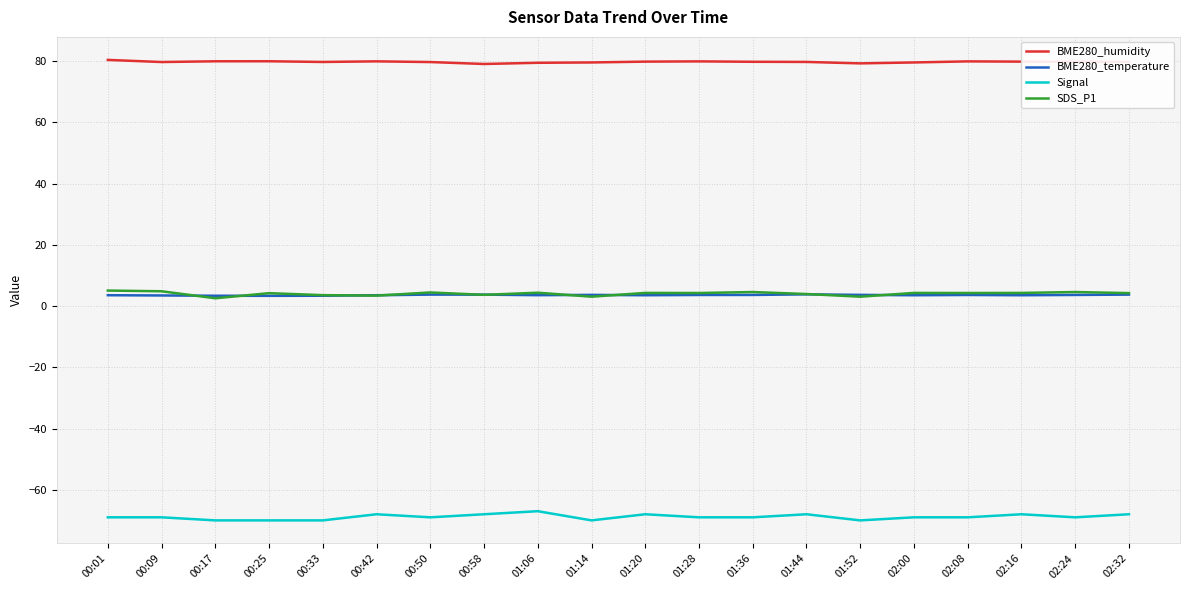

What is the spread (max minus min) of values at 02:16?

147.8